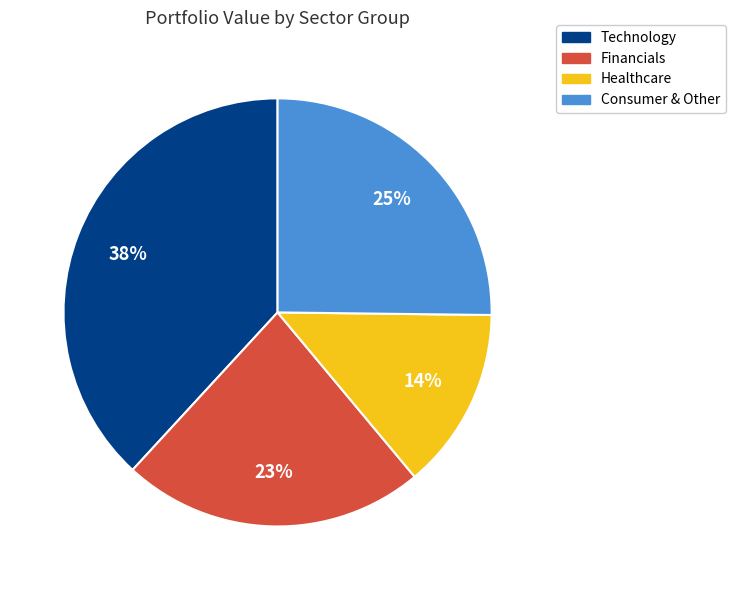

To the nearest percent, what is the average slice percentage?

25%